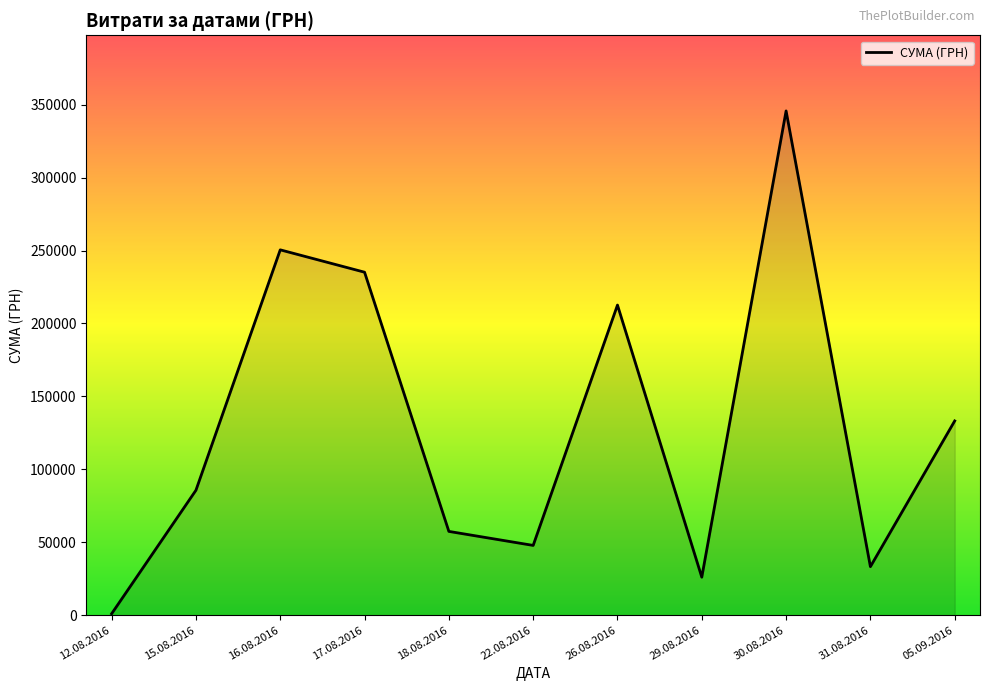

What is the sum of all values?

1428252.1